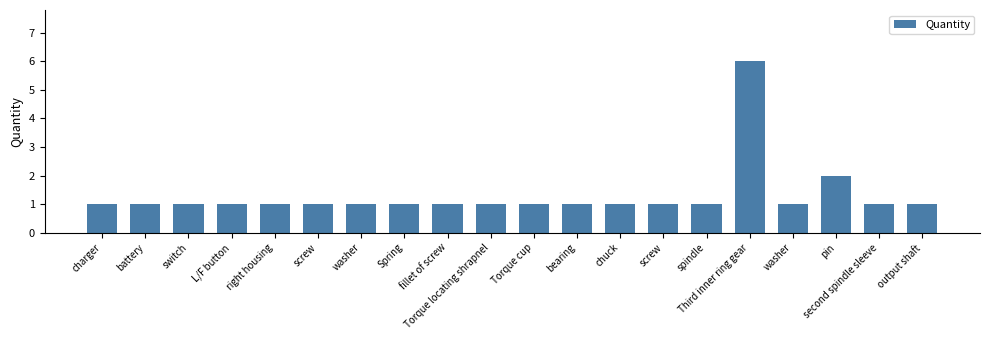

Are the bars horizontal?

No